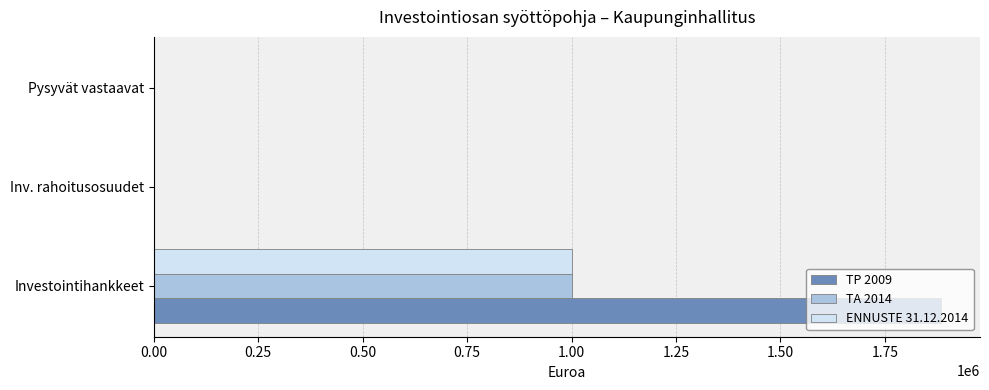

What is the sum of all TP 2009 values?

1883689.0